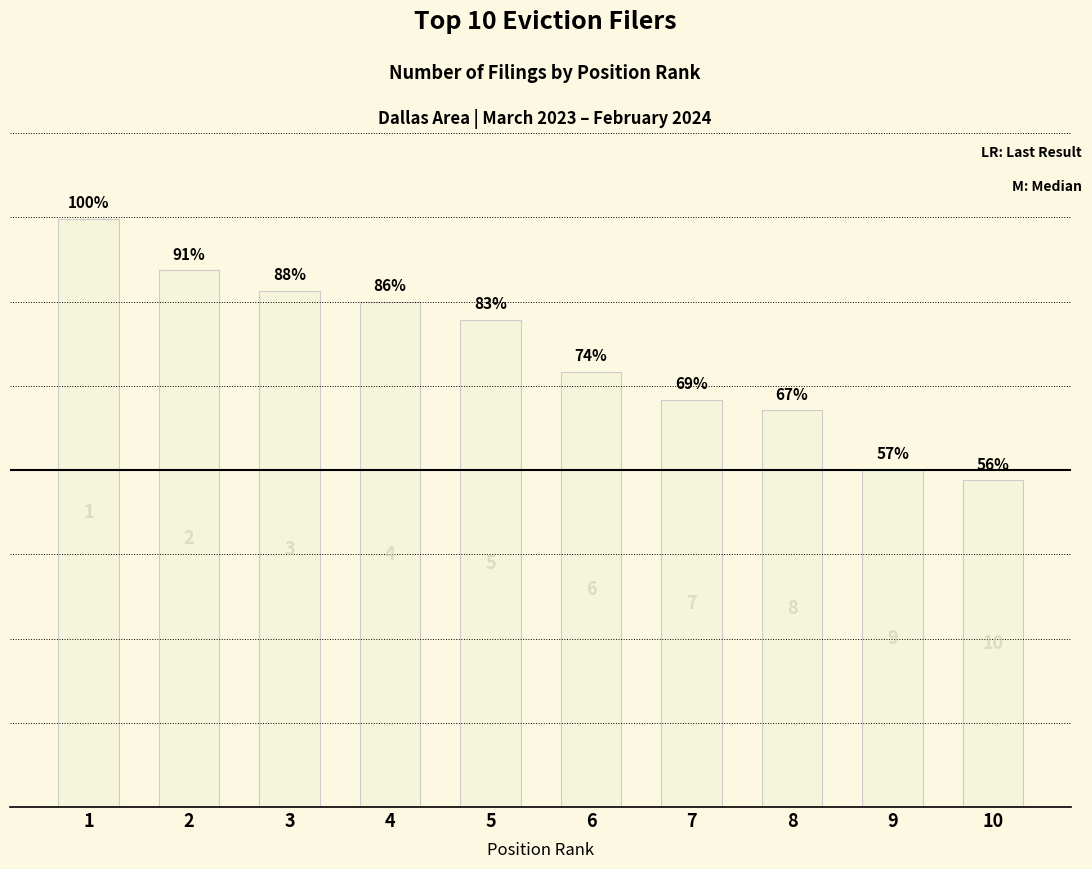

How many bars are there in total?

10